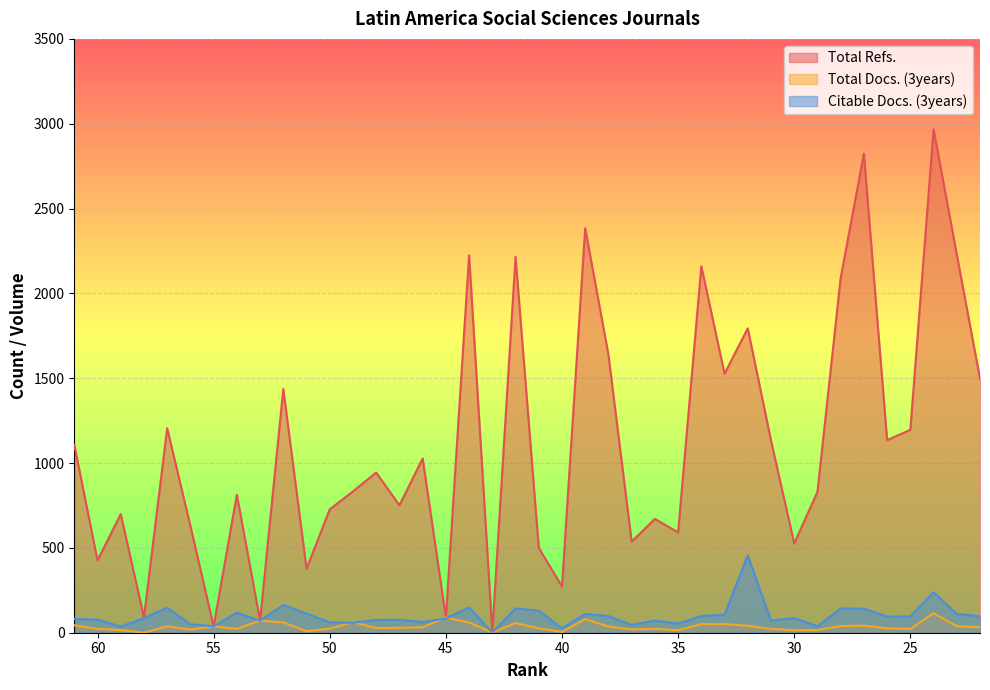

What is the value of the Citable Docs. (3years) point at the 27th from the left?

54